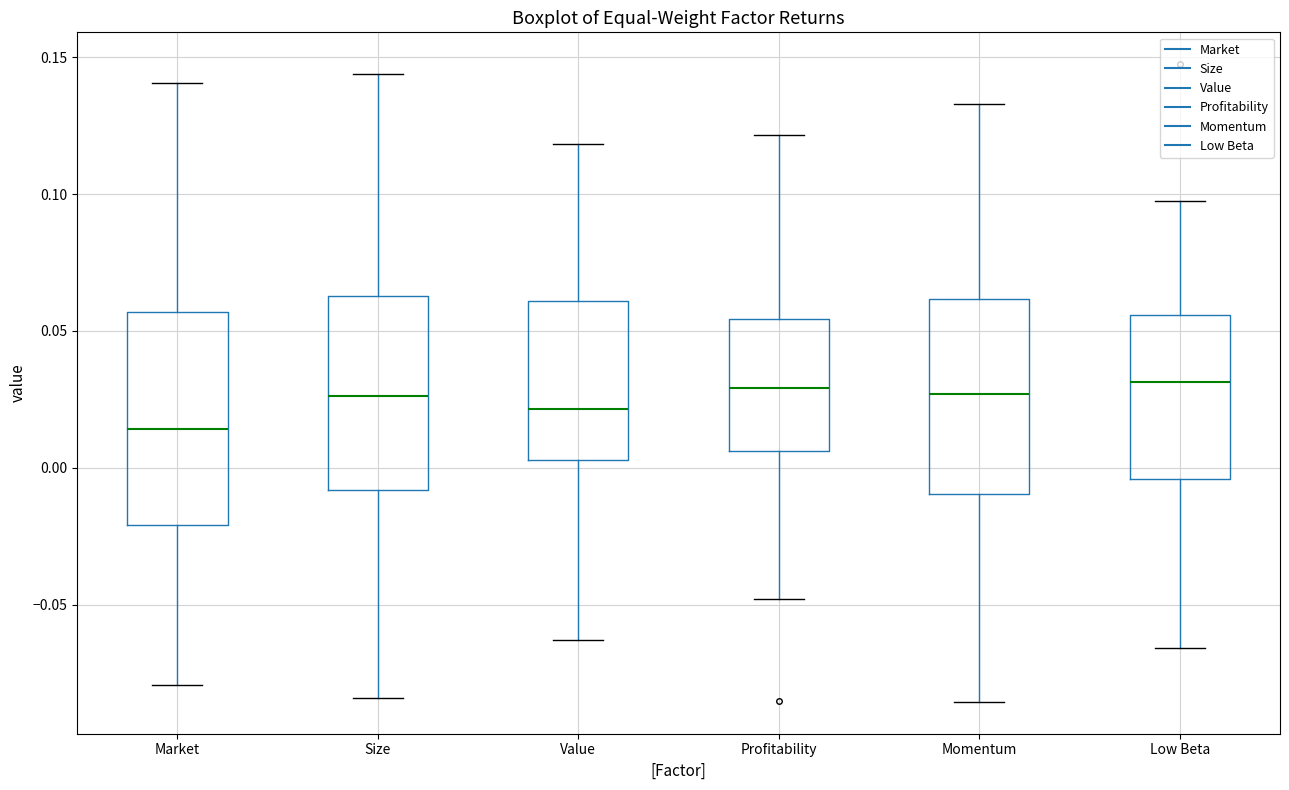

Where does the median line of the box for Value sit on the y-axis? The values are not printed on the chart, so give them approximately, as read against the axis.

0.020